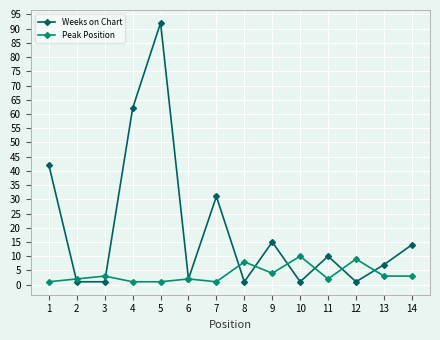

How many distinct data groups are displayed?

2